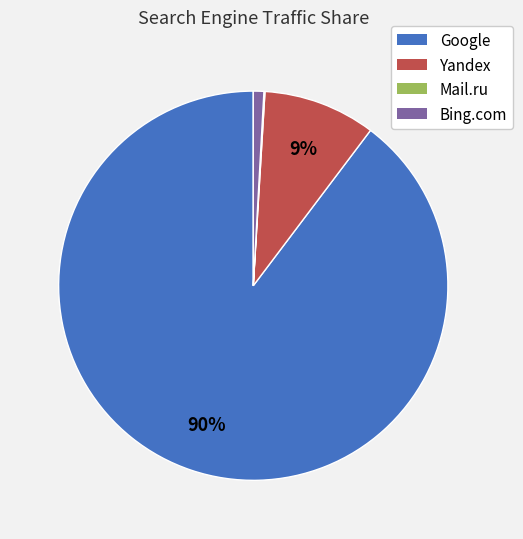

To the nearest percent, what is the average slice percentage?

25%